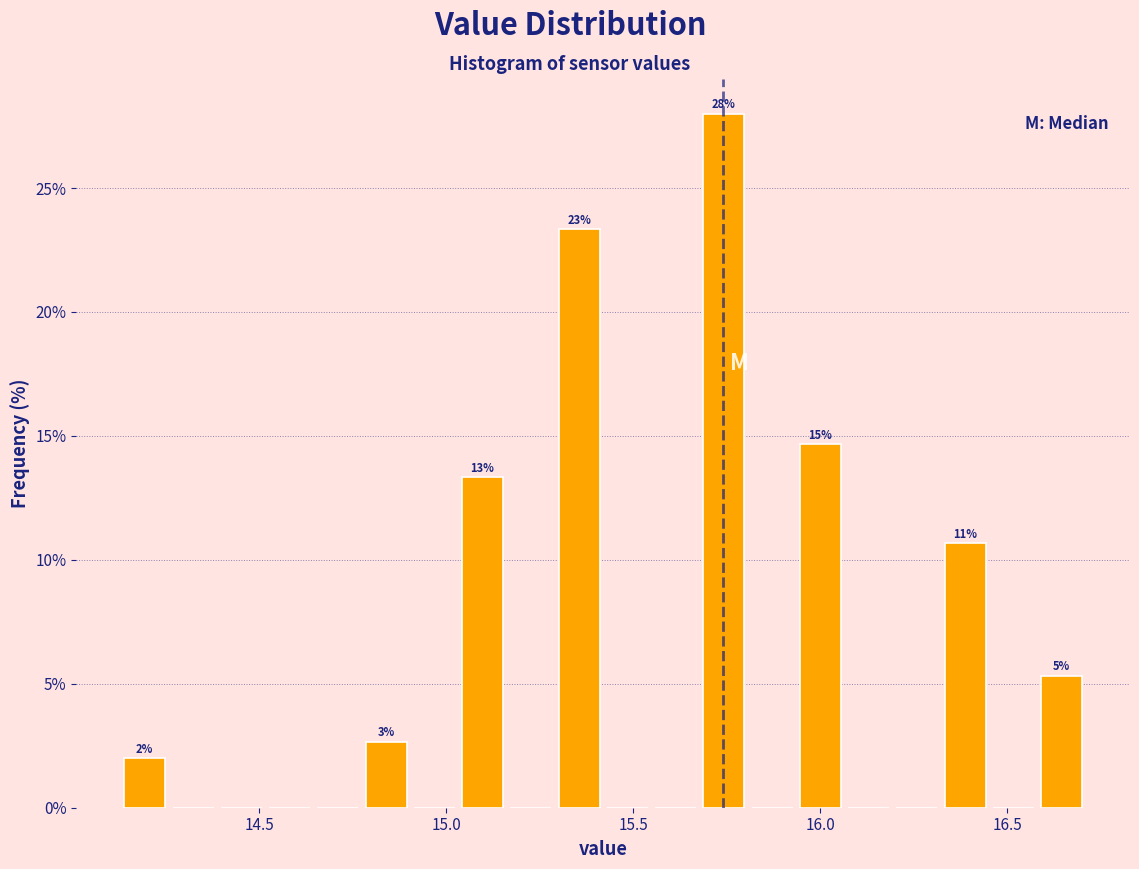

Around what value on the x-axis is the tallest bar? Give the approximate position of its centre, as read against the axis.

15.75